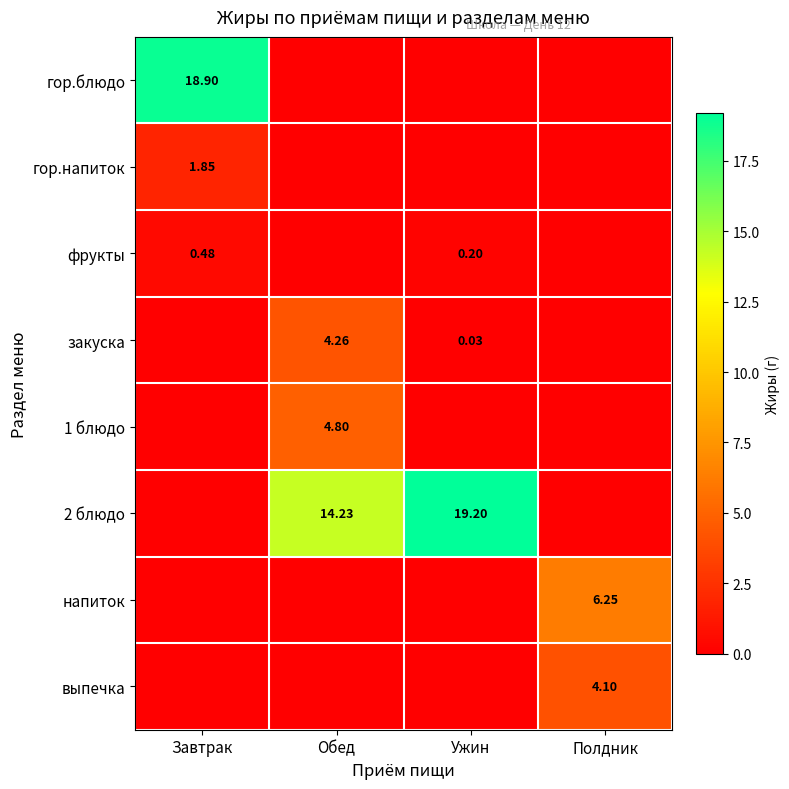

What is the sum of the 2 блюдо values at Ужин and Полдник?

19.2